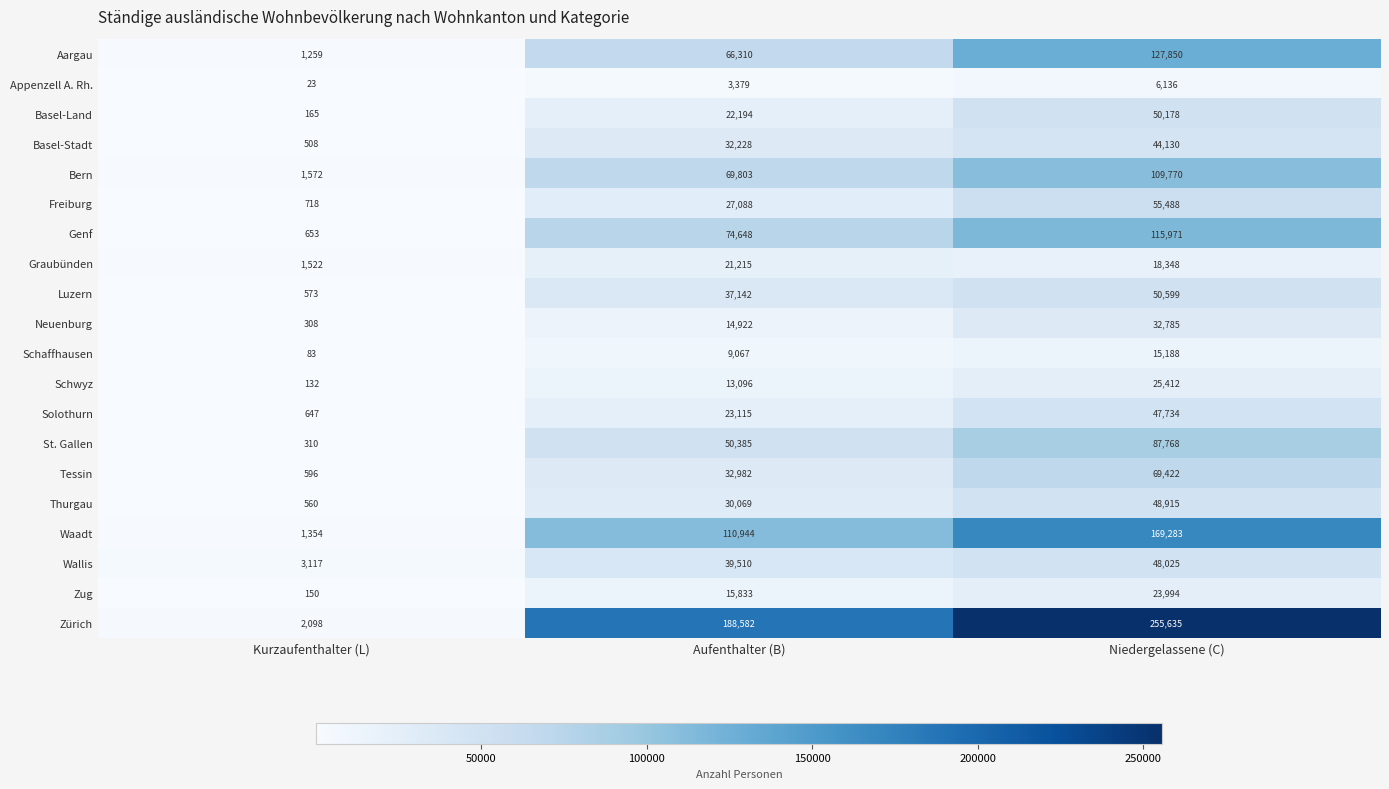

Which series has the largest range (max minus min)?

Zürich